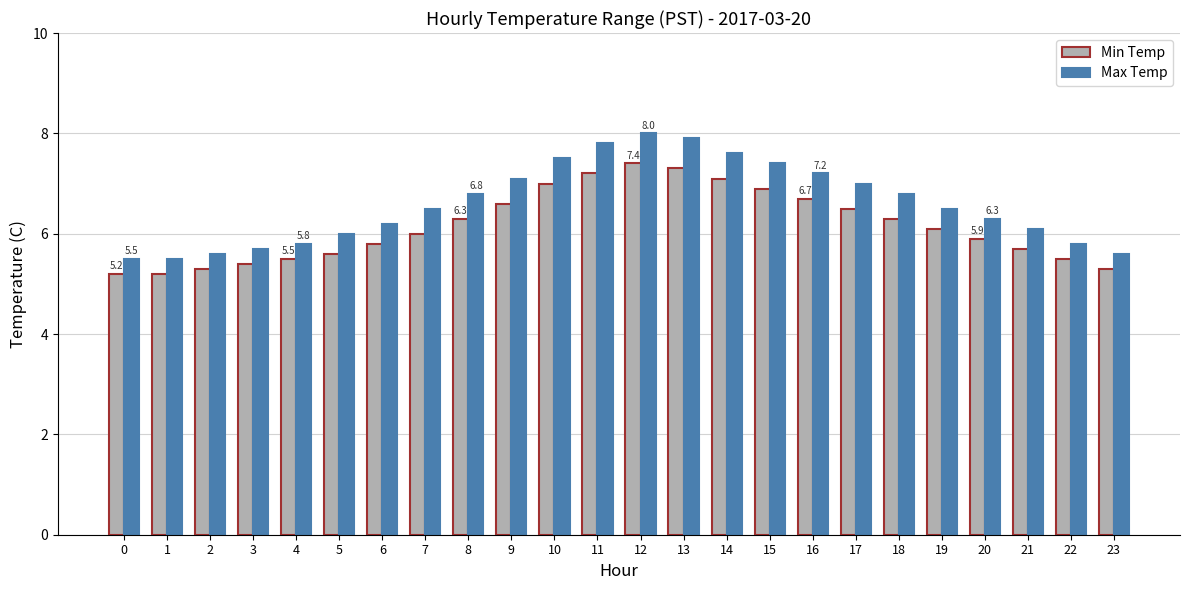

Reading left to right, extract all data points from this chart.

Min Temp: 5.2	5.2	5.3	5.4	5.5	5.6	5.8	6.0	6.3	6.6	7.0	7.2	7.4	7.3	7.1	6.9	6.7	6.5	6.3	6.1	5.9	5.7	5.5	5.3
Max Temp: 5.5	5.5	5.6	5.7	5.8	6.0	6.2	6.5	6.8	7.1	7.5	7.8	8.0	7.9	7.6	7.4	7.2	7.0	6.8	6.5	6.3	6.1	5.8	5.6